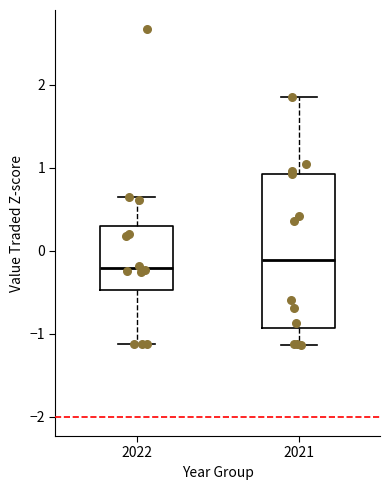

Reading left to right, transcribe this box plot: for each box, give where its median line is, the range the box spans, and where its two whiskers end, as read against the y-axis. The values are not printed on the chart, so give them approximately, as read against the axis.

2022: median -0.2, box -0.5 to 0.3, whiskers -1.1 to 0.7
2021: median -0.1, box -0.9 to 0.9, whiskers -1.1 to 1.8